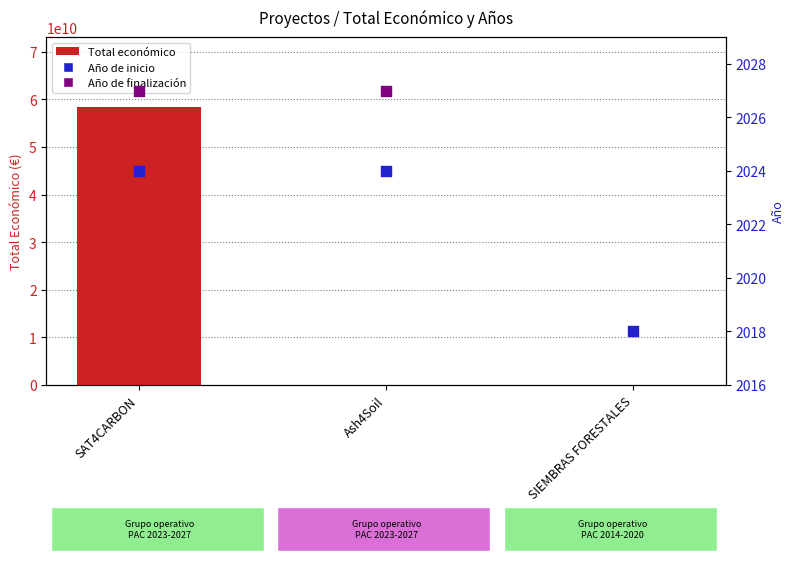

At how many categories does at least one series exceed 5667420513?

1